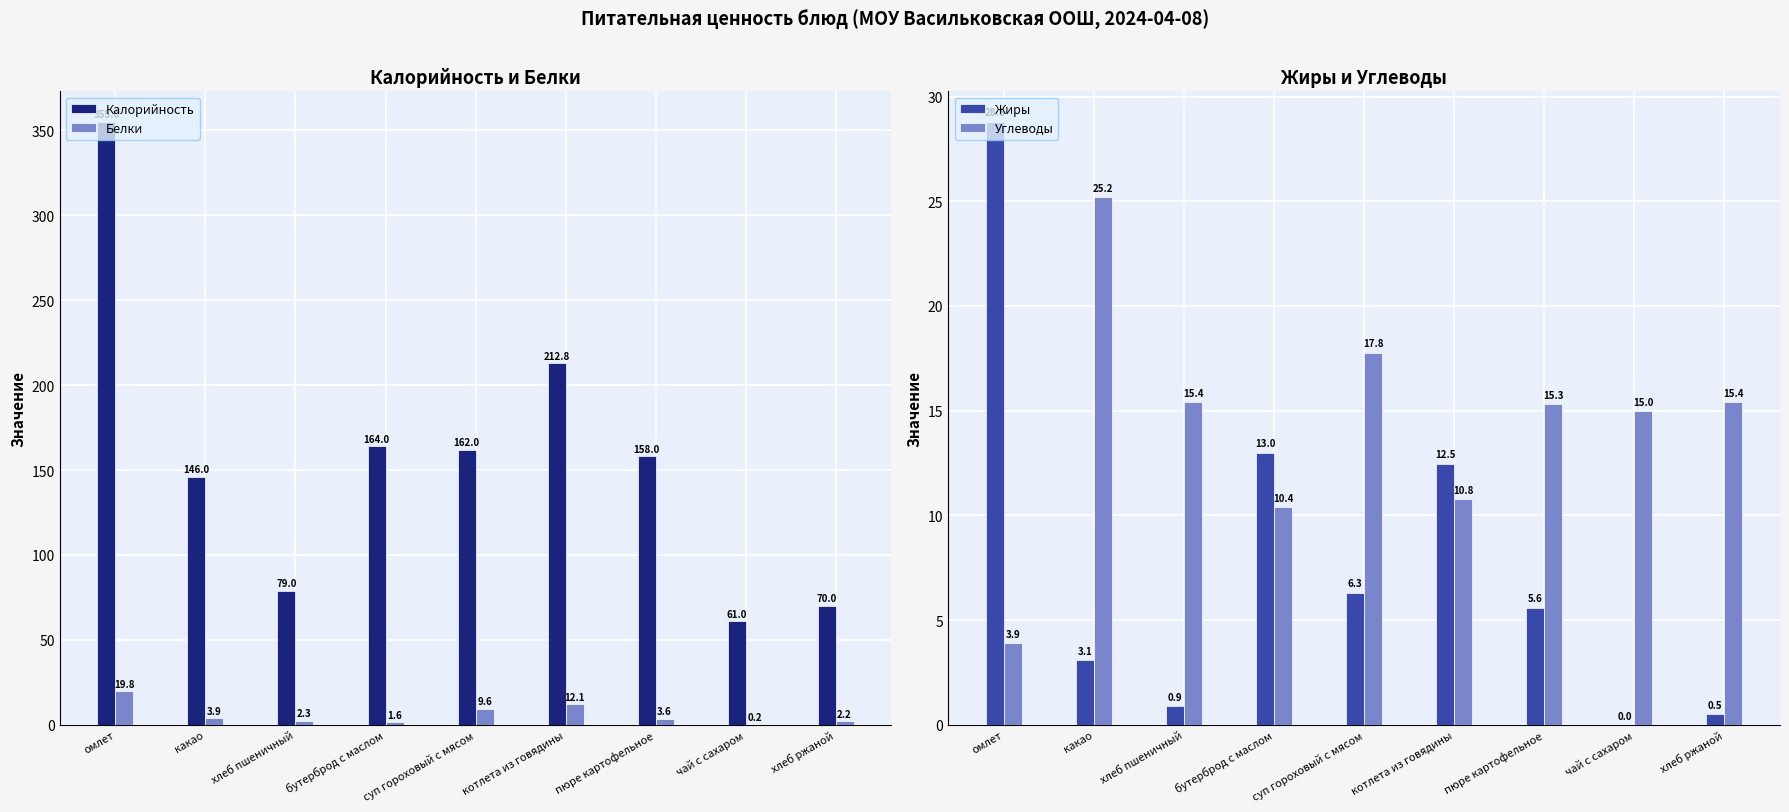

Are the bars grouped side by side (vs. stacked)?

Yes